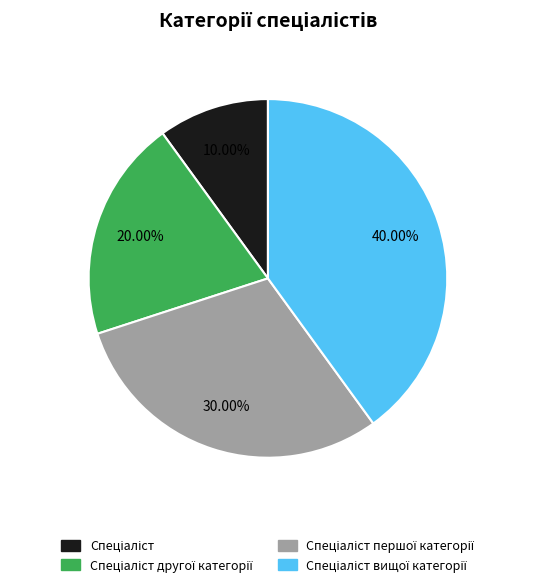

Is there a majority slice in this chart?

No